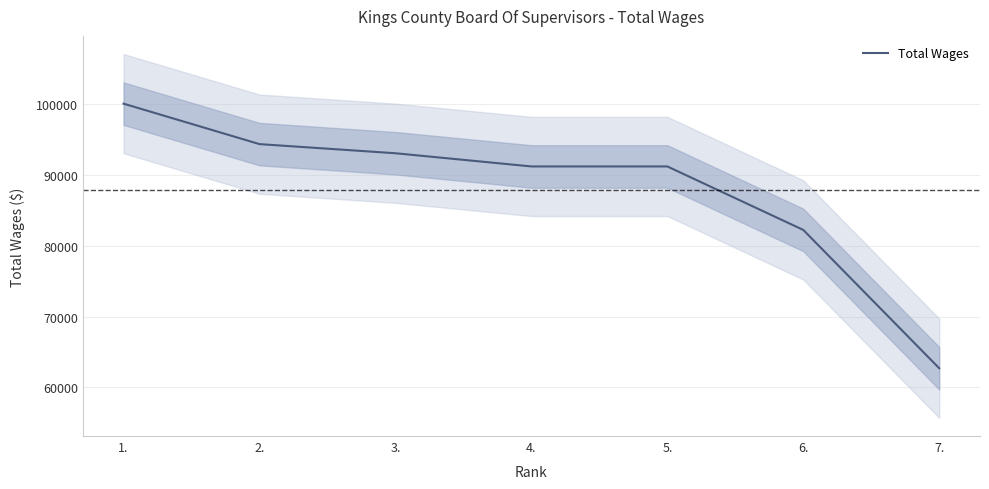

What is the ratio of the value at 2. to the value at 6.?

1.1